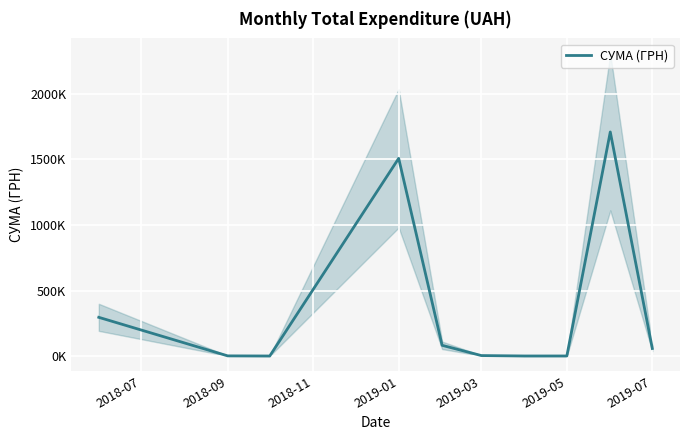

How many data points are less than 57539?

5